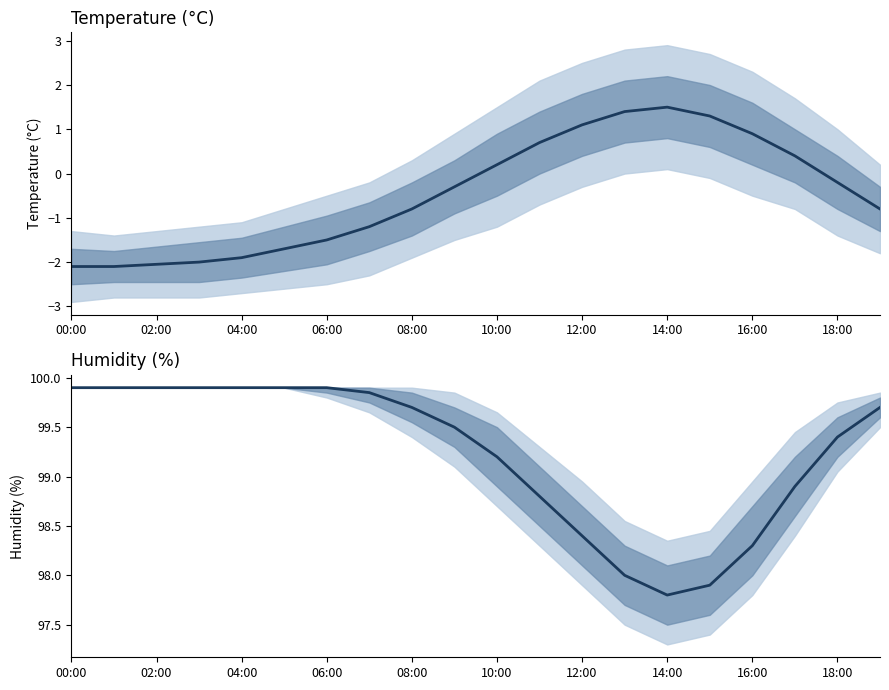

Is the value of humidity_mean at 14 greater than the value of temperature_mean at 18:00?

Yes